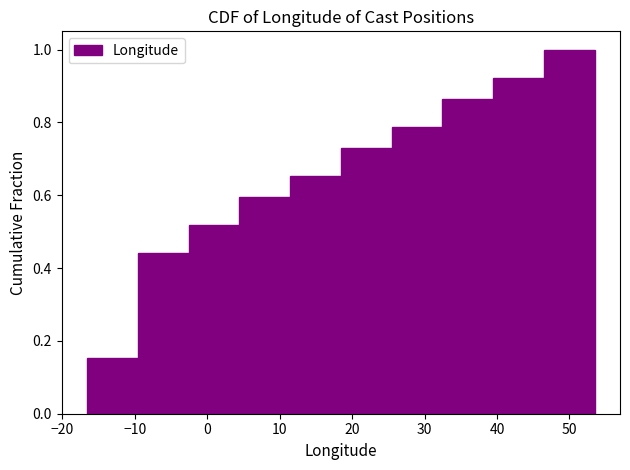

How tall is the bar that spans 32 to 39 on the x-axis? Neither the bar edges nor the heights are printed on the chart, so give them approximately, as read against the axes.

0.86